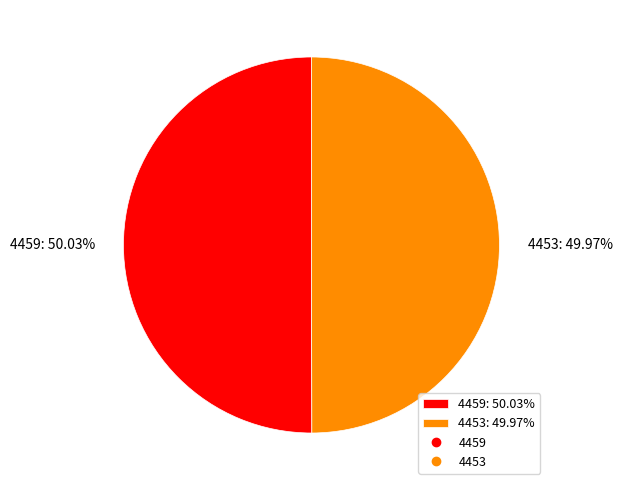

Is it true that 4459 is 62% of the pie?

False